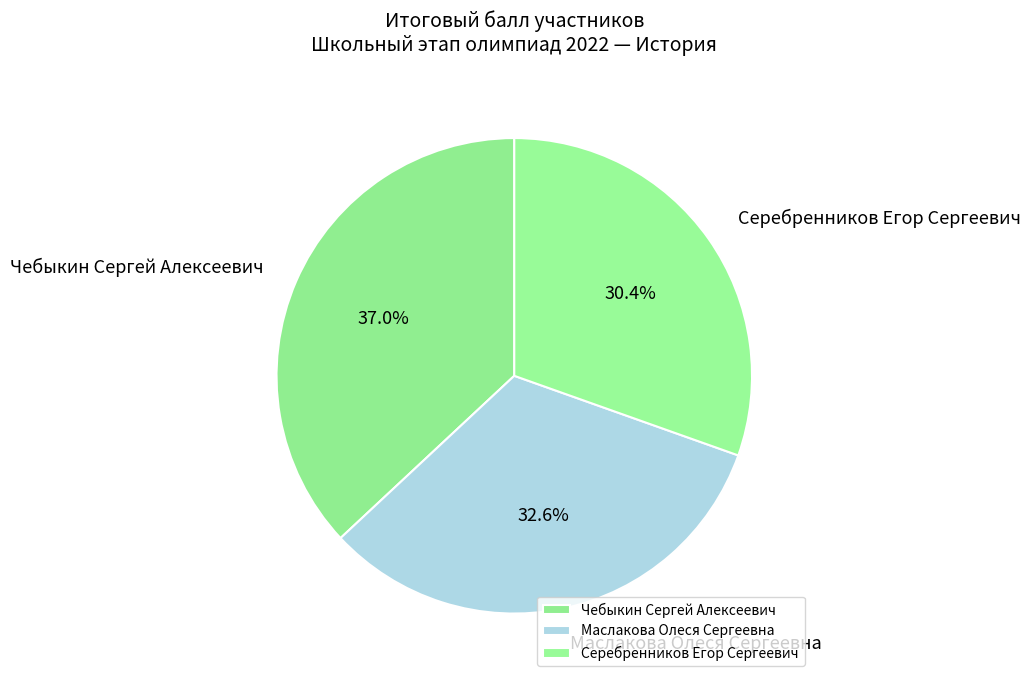

How many slices are in this pie chart?

3